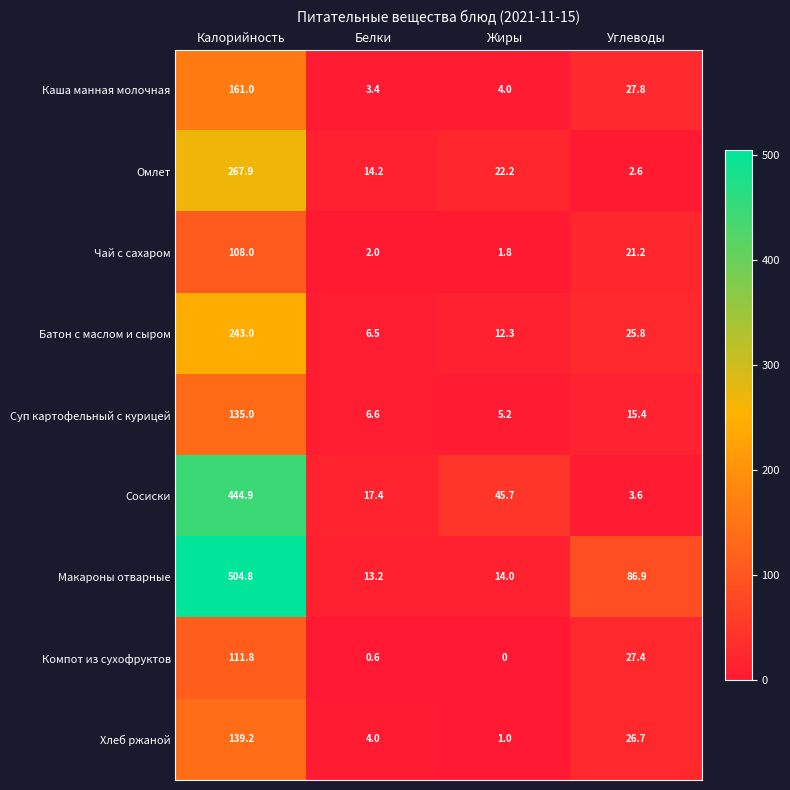

At Белки, list the series in order from smallest to largest.

Компот из сухофруктов, Чай с сахаром, Каша манная молочная, Хлеб ржаной, Батон с маслом и сыром, Суп картофельный с курицей, Макароны отварные, Омлет, Сосиски